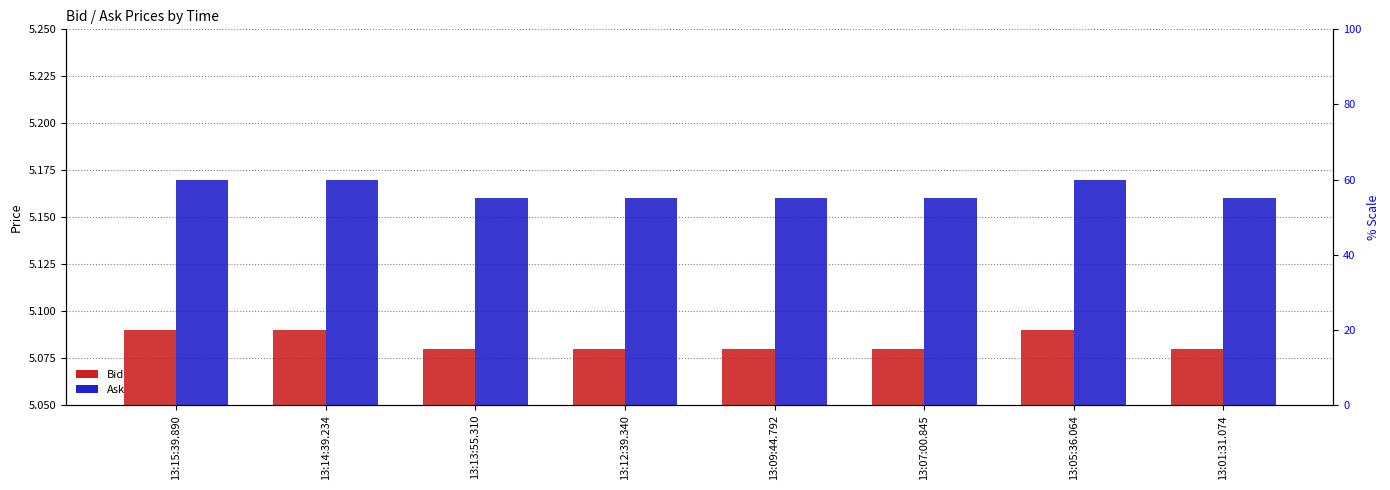

What position from the left is 13:09:44.792?

5